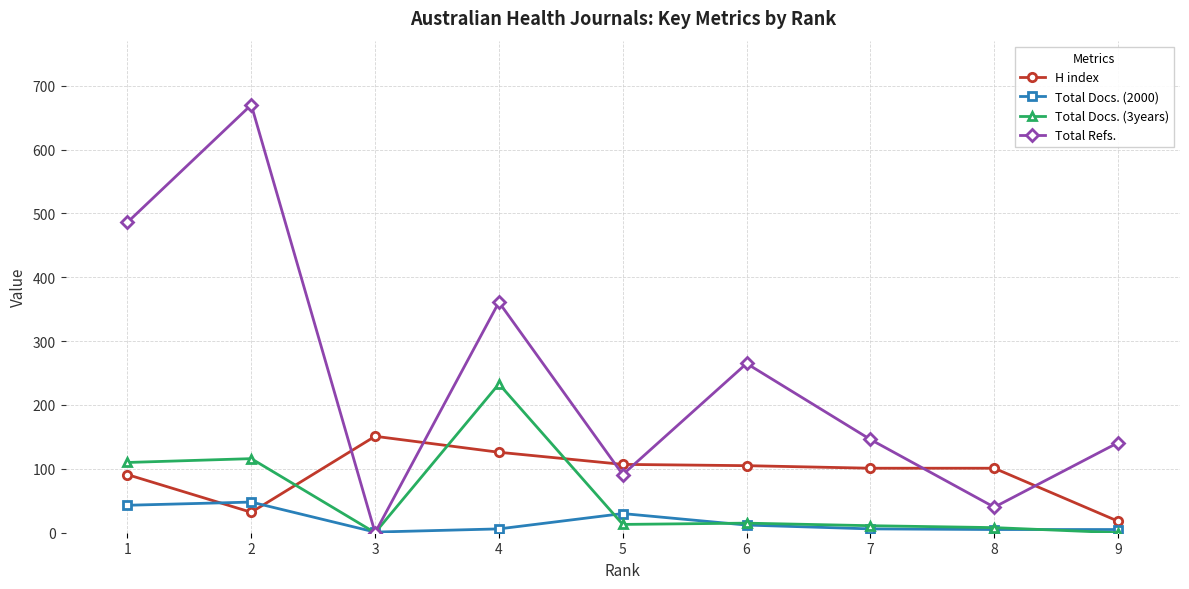

Which series ends up on top after the final intersection of H index and Total Docs. (3years)?

H index